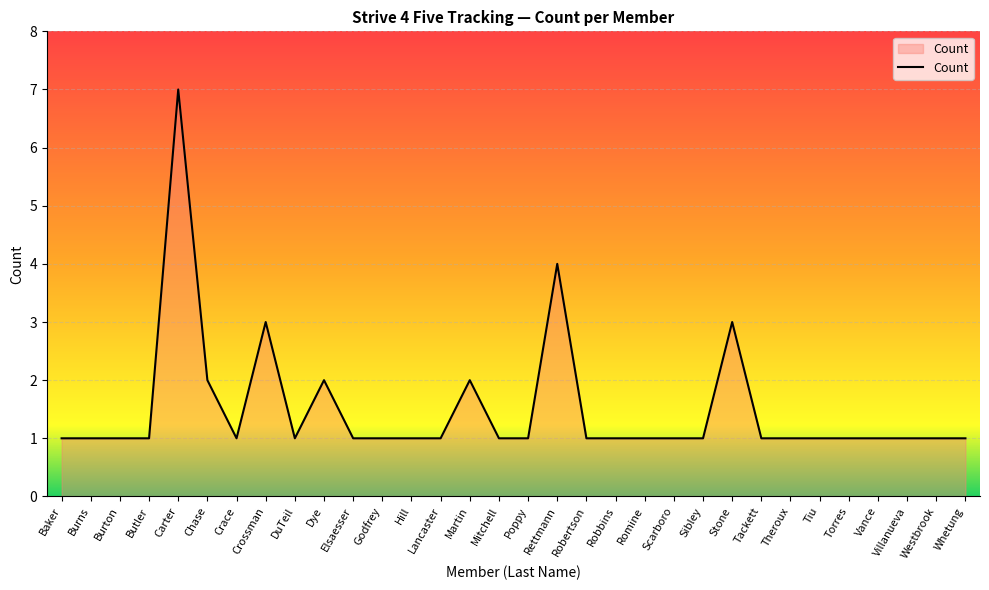

Which has a higher value, Romine or Stone?

Stone